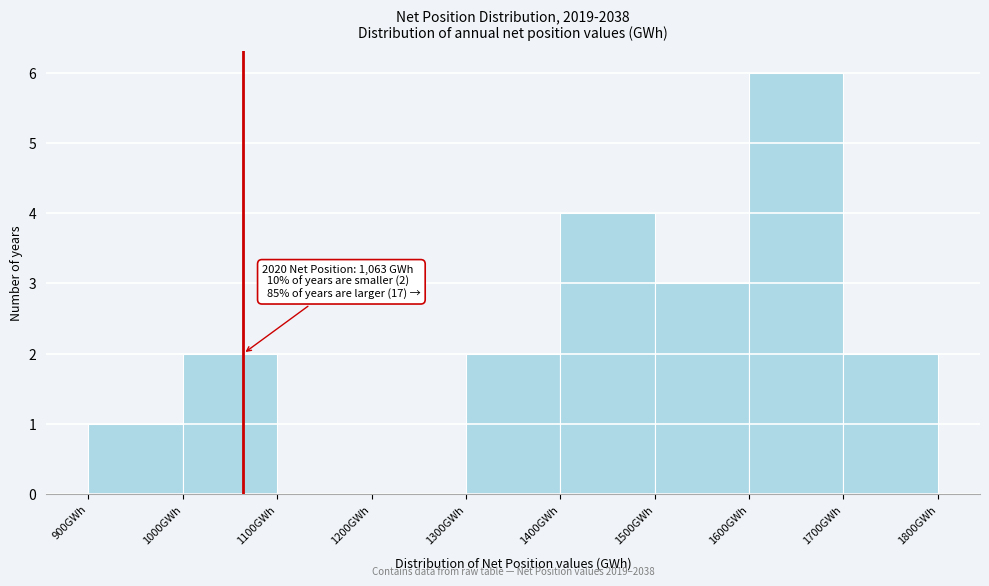

Which range on the x-axis has the tallest bar?

1600 to 1700